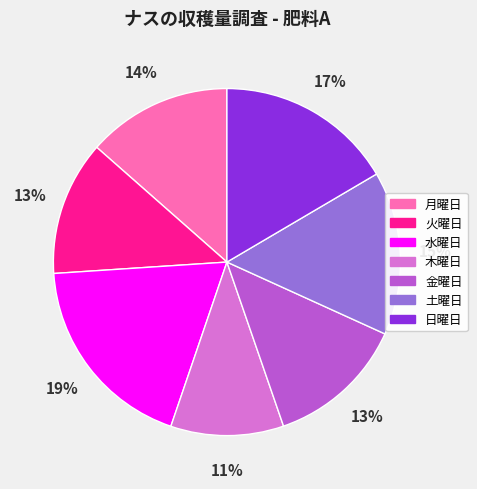

True or false: 月曜日 accounts for 14% of the total.

True